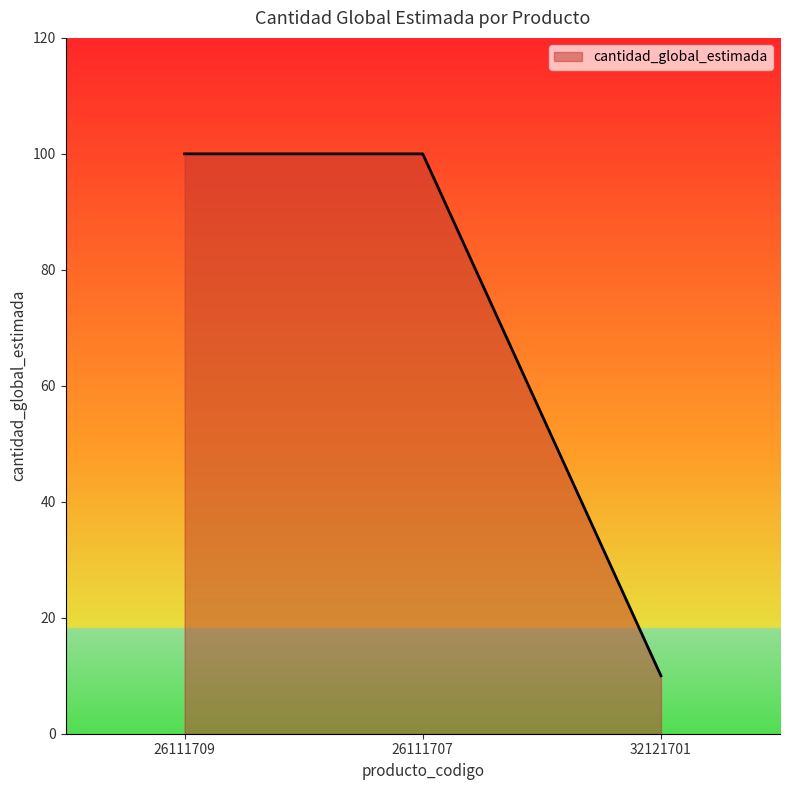

What is the difference between the second highest and minimum values?

90